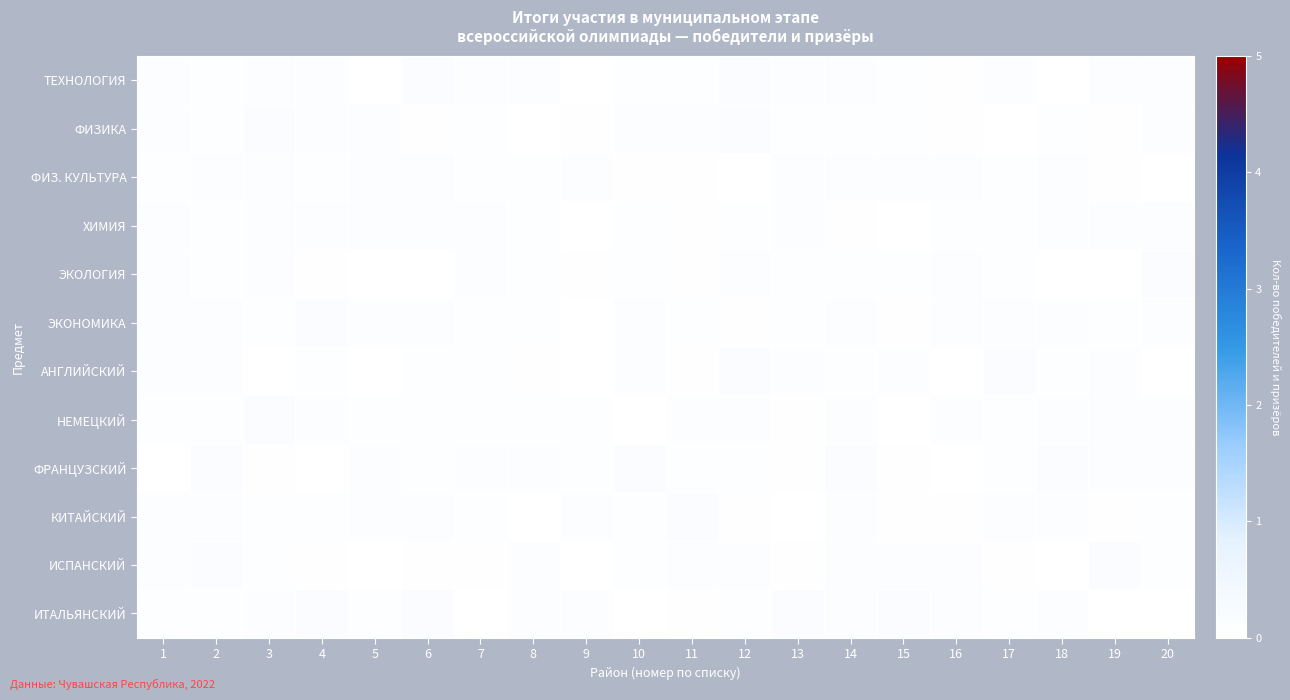

Reading left to right, extract all data points from this chart.

ТЕХНОЛОГИЯ: 1=0.1	2=0.1	3=0.1	4=0.1	5=0.0	6=0.1	7=0.1	8=0.1	9=0.0	10=0.1	11=0.1	12=0.1	13=0.1	14=0.1	15=0.1	16=0.0	17=0.1	18=0.0	19=0.1	20=0.1
ФИЗИКА: 1=0.1	2=0.1	3=0.1	4=0.1	5=0.1	6=0.0	7=0.1	8=0.0	9=0.0	10=0.1	11=0.1	12=0.1	13=0.0	14=0.1	15=0.1	16=0.0	17=0.0	18=0.1	19=0.0	20=0.1
ФИЗ. КУЛЬТУРА: 1=0.1	2=0.1	3=0.1	4=0.0	5=0.1	6=0.1	7=0.1	8=0.0	9=0.1	10=0.0	11=0.0	12=0.0	13=0.1	14=0.1	15=0.1	16=0.1	17=0.1	18=0.1	19=0.0	20=0.0
ХИМИЯ: 1=0.1	2=0.1	3=0.1	4=0.1	5=0.1	6=0.1	7=0.1	8=0.0	9=0.0	10=0.1	11=0.0	12=0.1	13=0.1	14=0.0	15=0.0	16=0.0	17=0.0	18=0.1	19=0.1	20=0.1
ЭКОЛОГИЯ: 1=0.1	2=0.1	3=0.1	4=0.0	5=0.0	6=0.0	7=0.1	8=0.1	9=0.0	10=0.1	11=0.0	12=0.1	13=0.1	14=0.1	15=0.0	16=0.1	17=0.1	18=0.0	19=0.0	20=0.1
ЭКОНОМИКА: 1=0.1	2=0.1	3=0.0	4=0.1	5=0.1	6=0.1	7=0.1	8=0.0	9=0.0	10=0.1	11=0.1	12=0.0	13=0.0	14=0.1	15=0.0	16=0.1	17=0.1	18=0.1	19=0.1	20=0.1
АНГЛИЙСКИЙ: 1=0.1	2=0.1	3=0.0	4=0.1	5=0.0	6=0.1	7=0.0	8=0.0	9=0.0	10=0.1	11=0.0	12=0.1	13=0.1	14=0.1	15=0.1	16=0.0	17=0.1	18=0.1	19=0.1	20=0.0
НЕМЕЦКИЙ: 1=0.1	2=0.1	3=0.1	4=0.1	5=0.1	6=0.0	7=0.0	8=0.1	9=0.1	10=0.0	11=0.1	12=0.1	13=0.0	14=0.1	15=0.0	16=0.1	17=0.0	18=0.1	19=0.1	20=0.1
ФРАНЦУЗСКИЙ: 1=0.0	2=0.1	3=0.0	4=0.0	5=0.1	6=0.1	7=0.1	8=0.1	9=0.0	10=0.1	11=0.0	12=0.1	13=0.0	14=0.1	15=0.0	16=0.0	17=0.1	18=0.1	19=0.1	20=0.1
КИТАЙСКИЙ: 1=0.1	2=0.1	3=0.1	4=0.0	5=0.1	6=0.1	7=0.1	8=0.0	9=0.1	10=0.0	11=0.1	12=0.0	13=0.0	14=0.1	15=0.0	16=0.0	17=0.1	18=0.1	19=0.0	20=0.0
ИСПАНСКИЙ: 1=0.1	2=0.1	3=0.1	4=0.0	5=0.0	6=0.0	7=0.0	8=0.1	9=0.0	10=0.1	11=0.1	12=0.1	13=0.0	14=0.1	15=0.1	16=0.1	17=0.0	18=0.0	19=0.1	20=0.1
ИТАЛЬЯНСКИЙ: 1=0.0	2=0.1	3=0.1	4=0.1	5=0.0	6=0.1	7=0.0	8=0.1	9=0.1	10=0.0	11=0.0	12=0.1	13=0.1	14=0.1	15=0.1	16=0.1	17=0.1	18=0.1	19=0.0	20=0.0